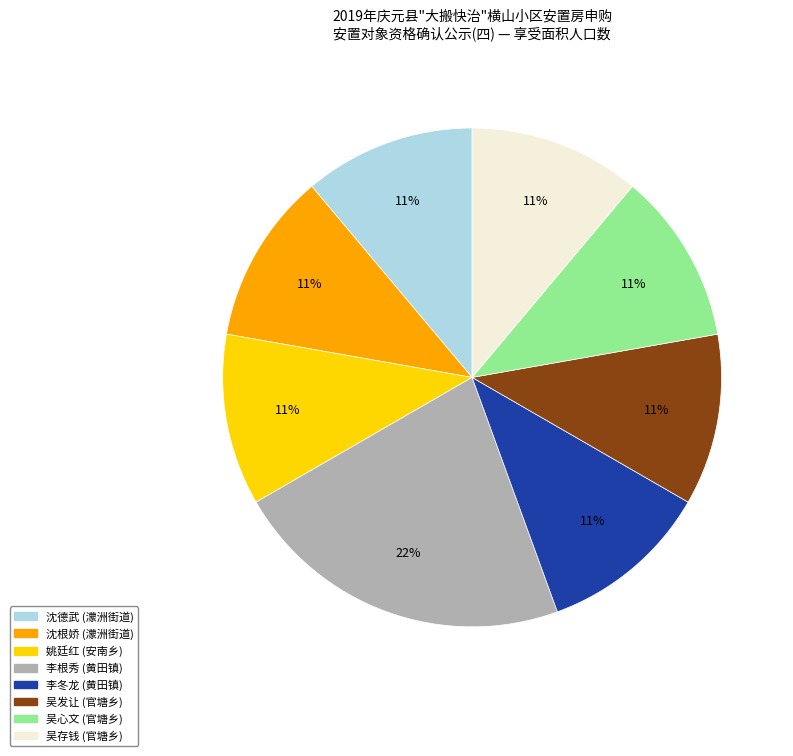

Count the number of slices in the pie.

8